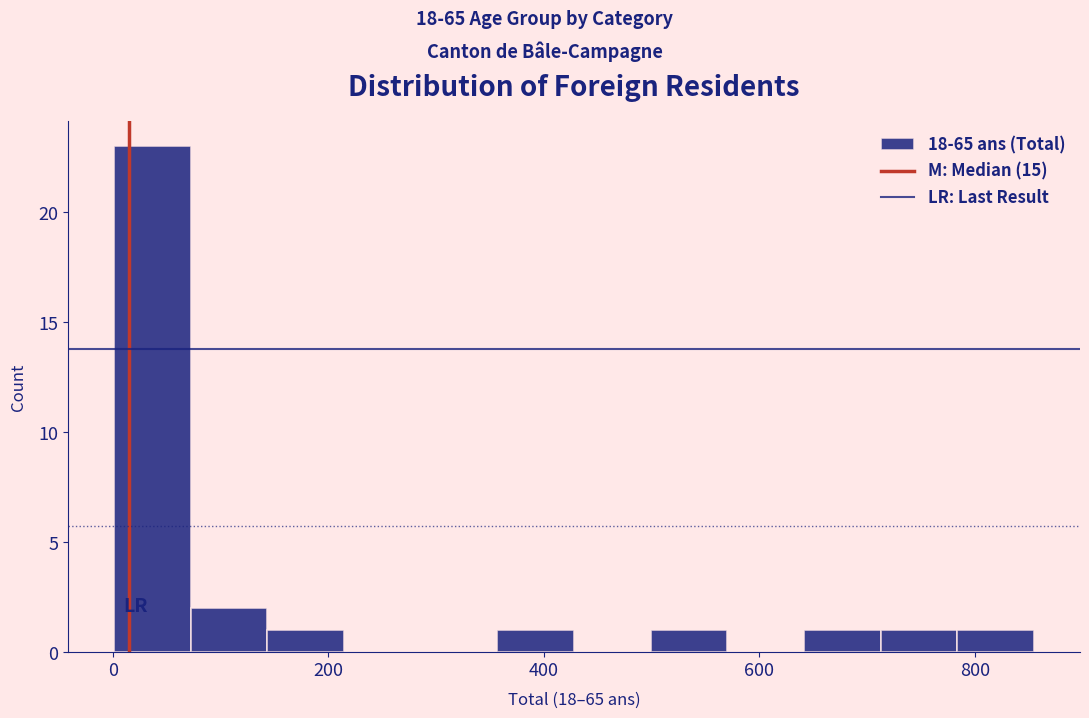

Read against the x-axis, roughly where is the centre of the tallest bar?

40